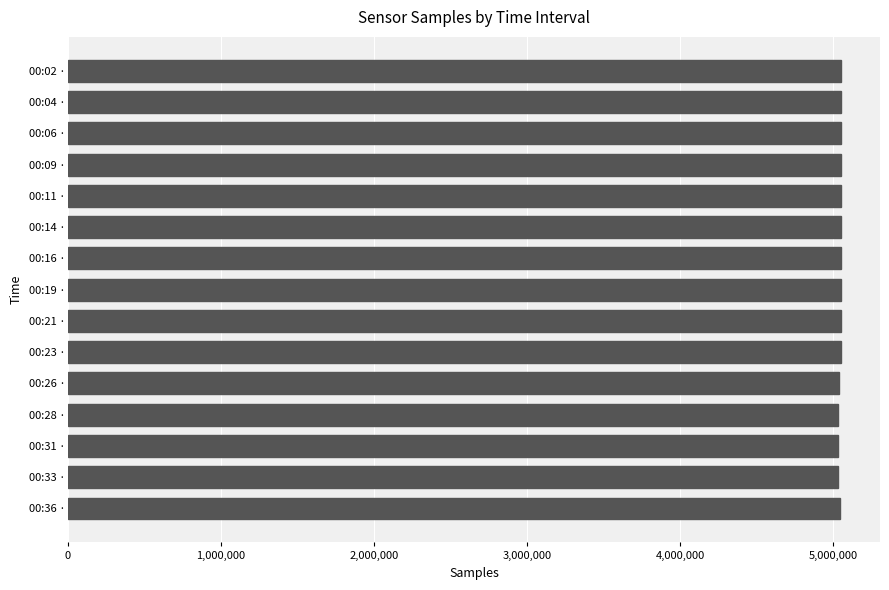

What is the label of the 10th bar from the bottom?

00:14 ·